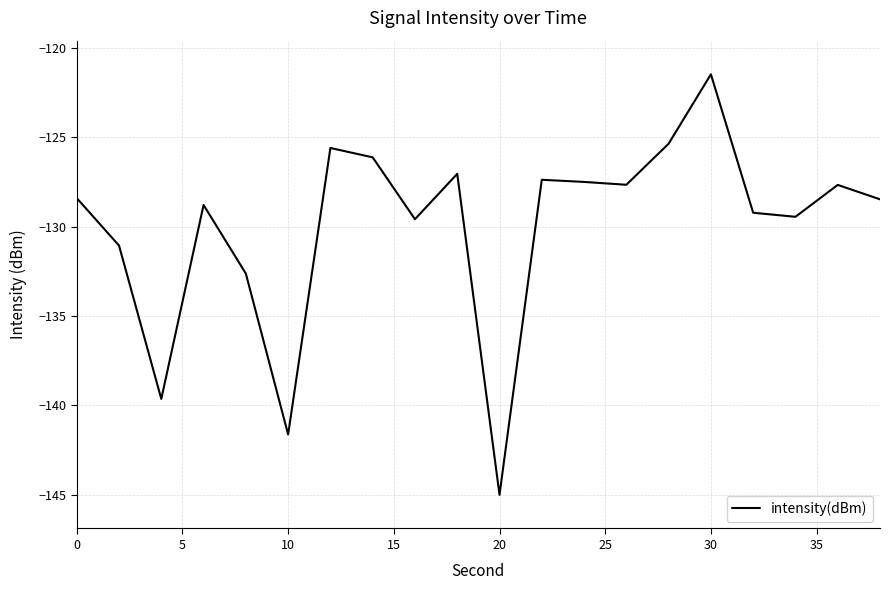

Count the number of values greater than -128.

9